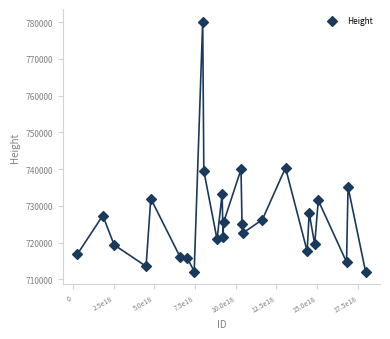

What is the range of X values (max minus min)?

17732517165578098688